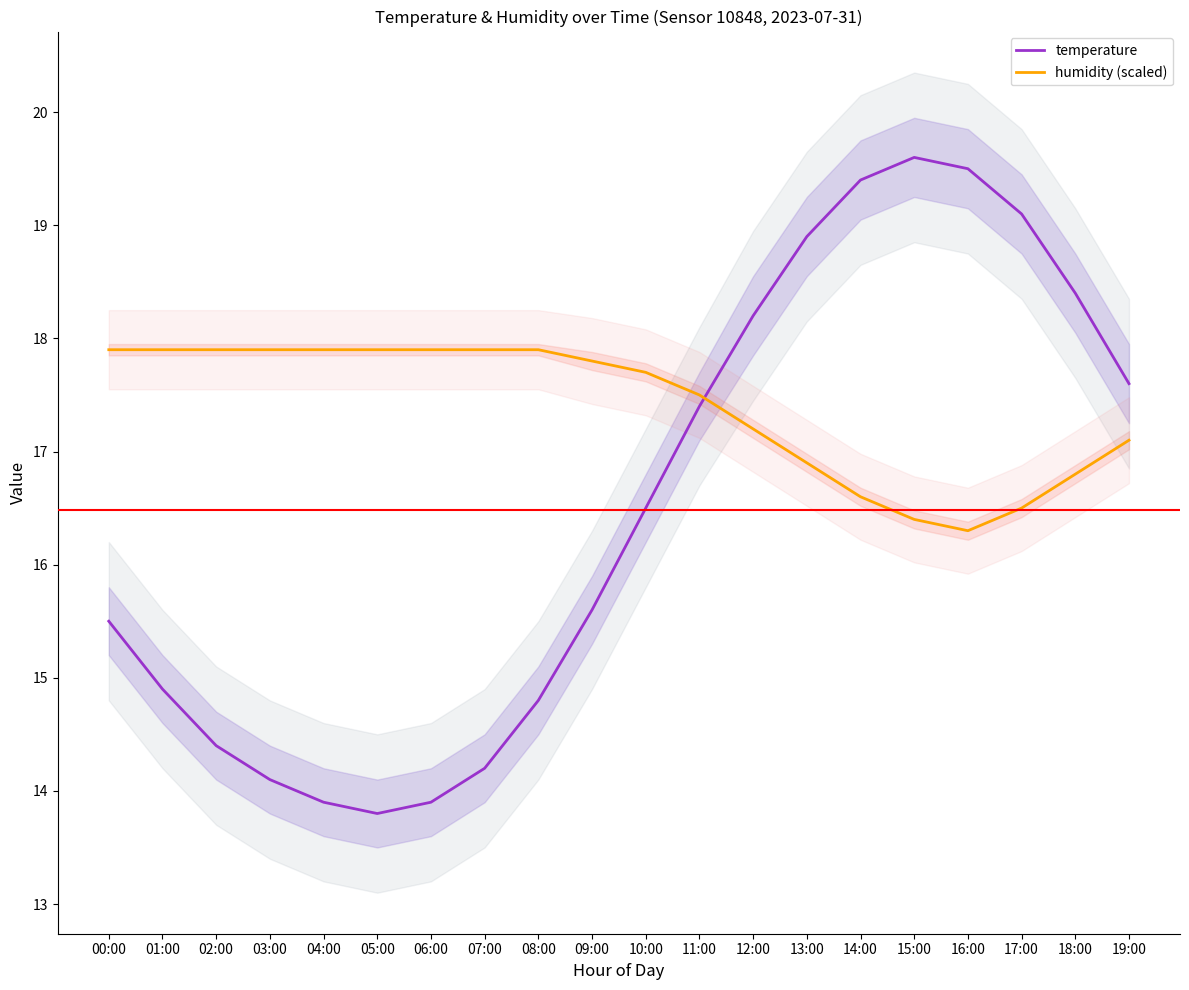

How many series are shown in this chart?

2